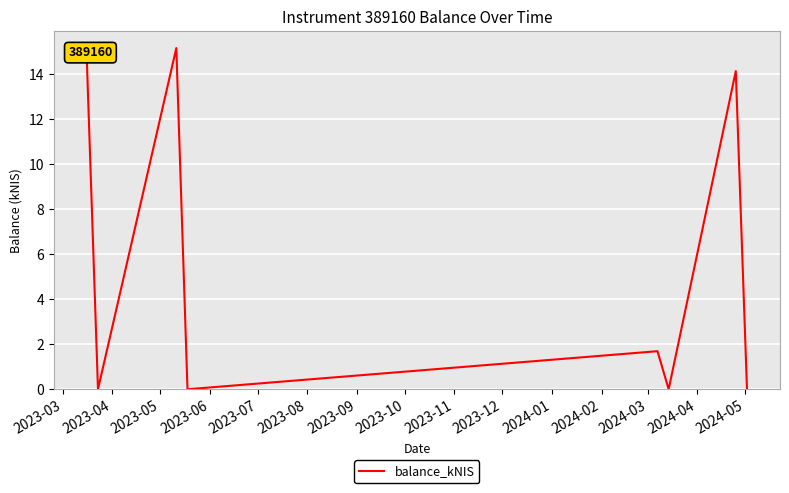

Count the number of categories in the chart.

8